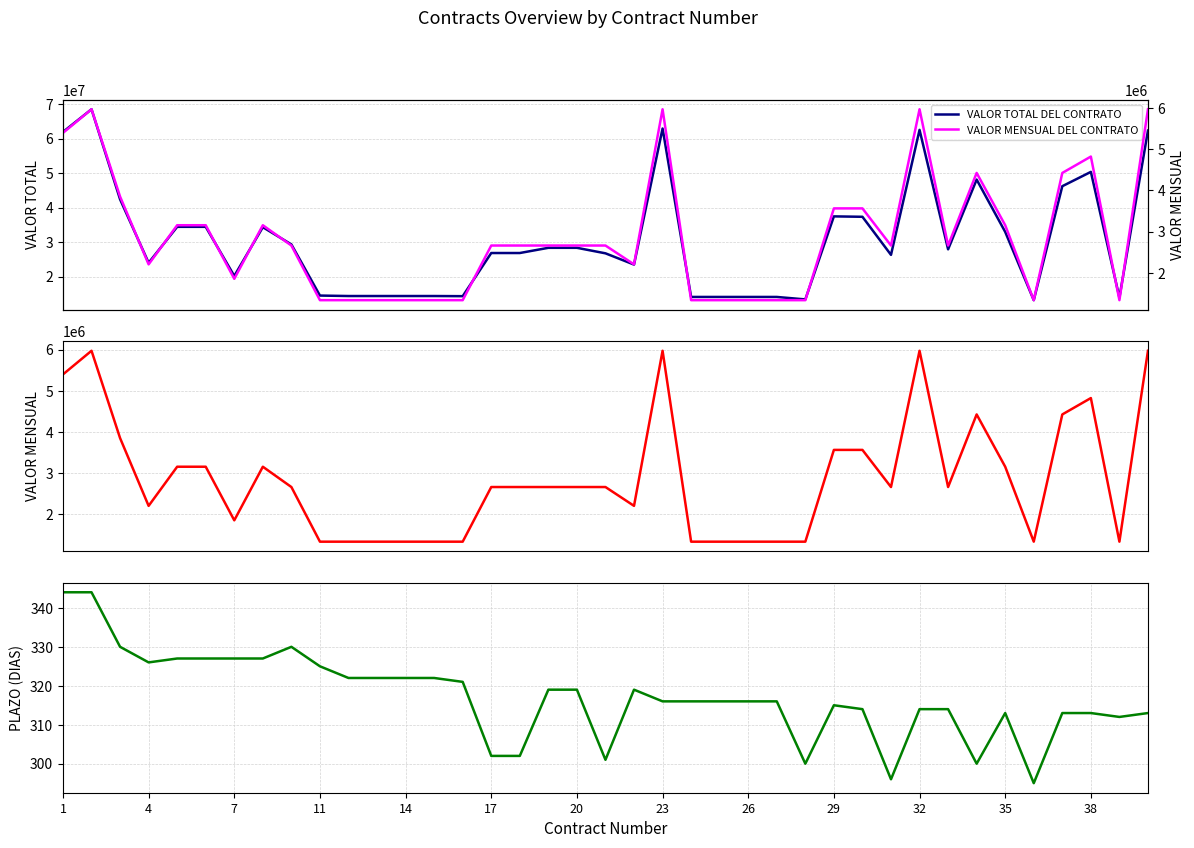

What is the minimum value for VALOR TOTAL DEL CONTRATO?

13152064